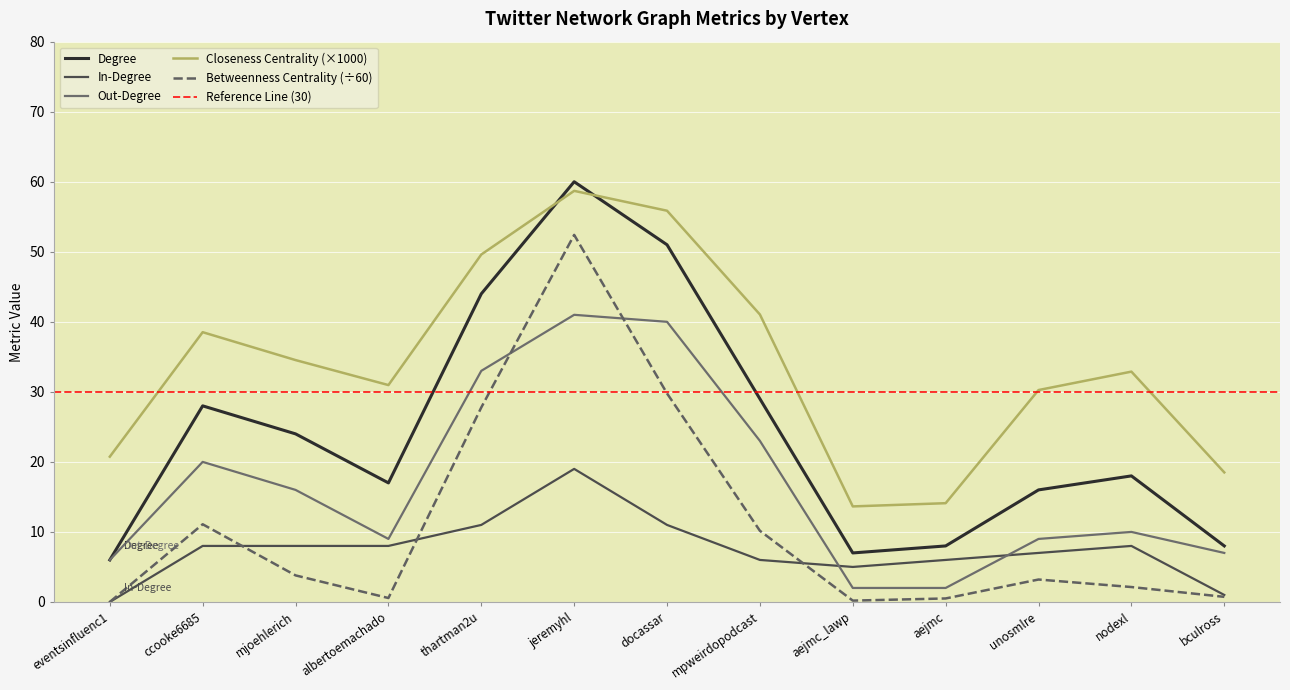

Reading left to right, transcribe all the data shown in this chart.

Degree: eventsinfluenc1=6.0	ccooke6685=28.0	mjoehlerich=24.0	albertoemachado=17.0	thartman2u=44.0	jeremyhl=60.0	docassar=51.0	mpweirdopodcast=29.0	aejmc_lawp=7.0	aejmc=8.0	unosmlre=16.0	nodexl=18.0	bculross=8.0
In-Degree: eventsinfluenc1=0.0	ccooke6685=8.0	mjoehlerich=8.0	albertoemachado=8.0	thartman2u=11.0	jeremyhl=19.0	docassar=11.0	mpweirdopodcast=6.0	aejmc_lawp=5.0	aejmc=6.0	unosmlre=7.0	nodexl=8.0	bculross=1.0
Out-Degree: eventsinfluenc1=6.0	ccooke6685=20.0	mjoehlerich=16.0	albertoemachado=9.0	thartman2u=33.0	jeremyhl=41.0	docassar=40.0	mpweirdopodcast=23.0	aejmc_lawp=2.0	aejmc=2.0	unosmlre=9.0	nodexl=10.0	bculross=7.0
Betweenness Centrality: eventsinfluenc1=0.0	ccooke6685=11.1	mjoehlerich=3.8	albertoemachado=0.6	thartman2u=27.8	jeremyhl=52.4	docassar=29.8	mpweirdopodcast=10.2	aejmc_lawp=0.2	aejmc=0.5	unosmlre=3.2	nodexl=2.1	bculross=0.7
Closeness Centrality: eventsinfluenc1=20.7	ccooke6685=38.5	mjoehlerich=34.5	albertoemachado=31.0	thartman2u=49.6	jeremyhl=58.7	docassar=55.9	mpweirdopodcast=41.0	aejmc_lawp=13.6	aejmc=14.1	unosmlre=30.3	nodexl=32.9	bculross=18.5